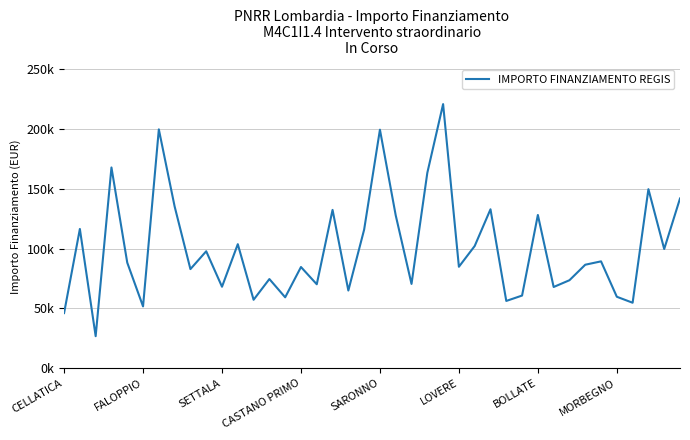

What is the difference between the maximum and minimum values?

193933.1